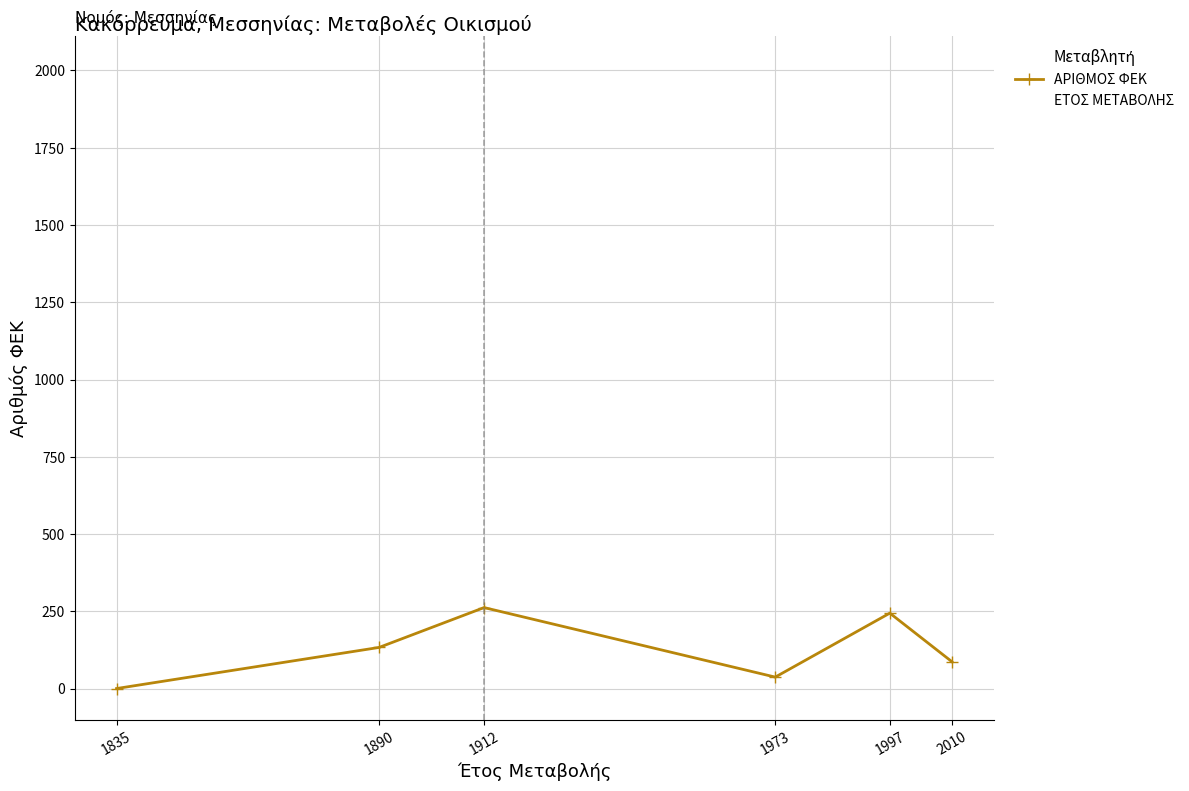

Is it true that ΑΡΙΘΜΟΣ ΦΕΚ equals 81 at 1835?

False